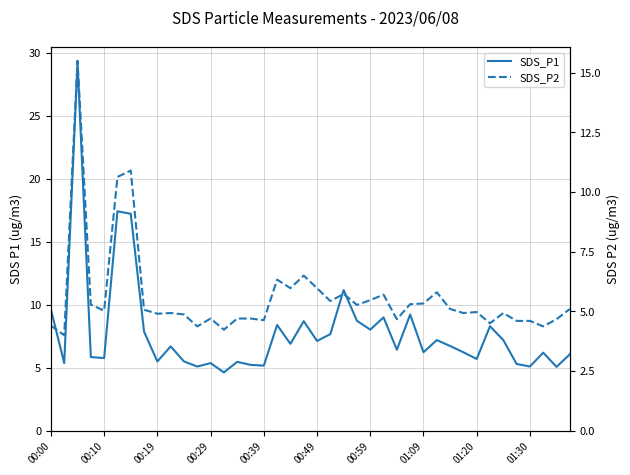

True or false: SDS_P1 has a value of 7.2 at 34.

True